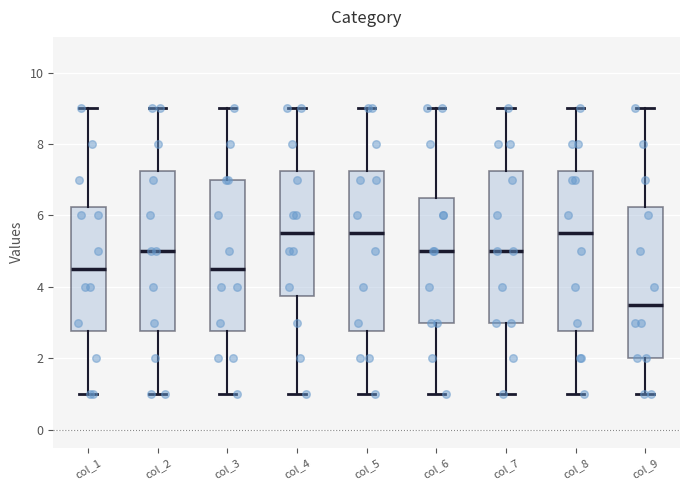

Reading left to right, read every box against the y-axis: the position of its median line, the range the box covers, and the ends of its whiskers. The values are not printed on the chart, so give them approximately, as read against the axis.

col_1: median 4.6, box 2.8 to 6.2, whiskers 1.0 to 9.0
col_2: median 5.0, box 2.8 to 7.2, whiskers 1.0 to 9.0
col_3: median 4.6, box 2.8 to 7.0, whiskers 1.0 to 9.0
col_4: median 5.6, box 3.8 to 7.2, whiskers 1.0 to 9.0
col_5: median 5.6, box 2.8 to 7.2, whiskers 1.0 to 9.0
col_6: median 5.0, box 3.0 to 6.6, whiskers 1.0 to 9.0
col_7: median 5.0, box 3.0 to 7.2, whiskers 1.0 to 9.0
col_8: median 5.6, box 2.8 to 7.2, whiskers 1.0 to 9.0
col_9: median 3.6, box 2.0 to 6.2, whiskers 1.0 to 9.0